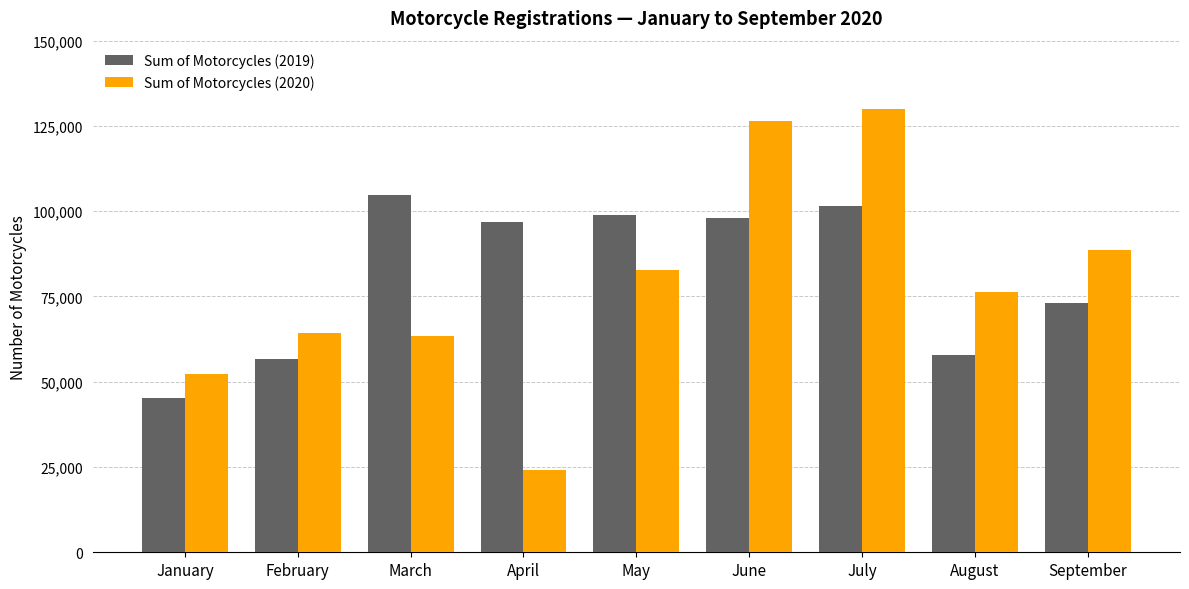

Which series has the widest spread of values?

Sum of Motorcycles (2020)